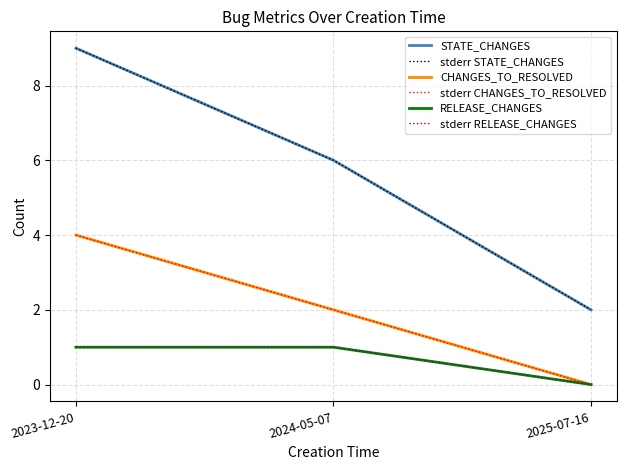

What is the total value across all series at 2025-07-16?

4